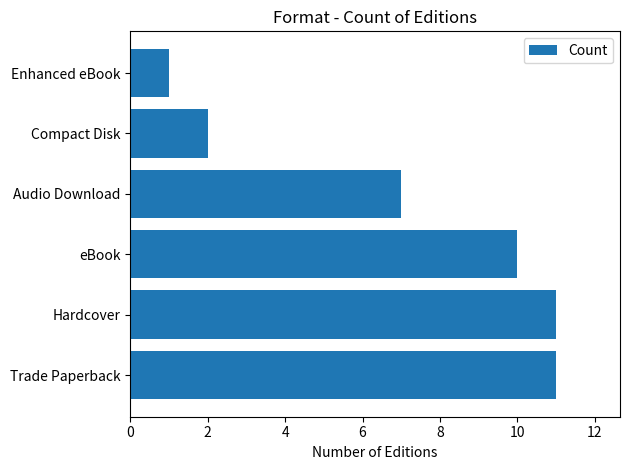

Reading bottom to top, transcribe all the data shown in this chart.

11	11	10	7	2	1